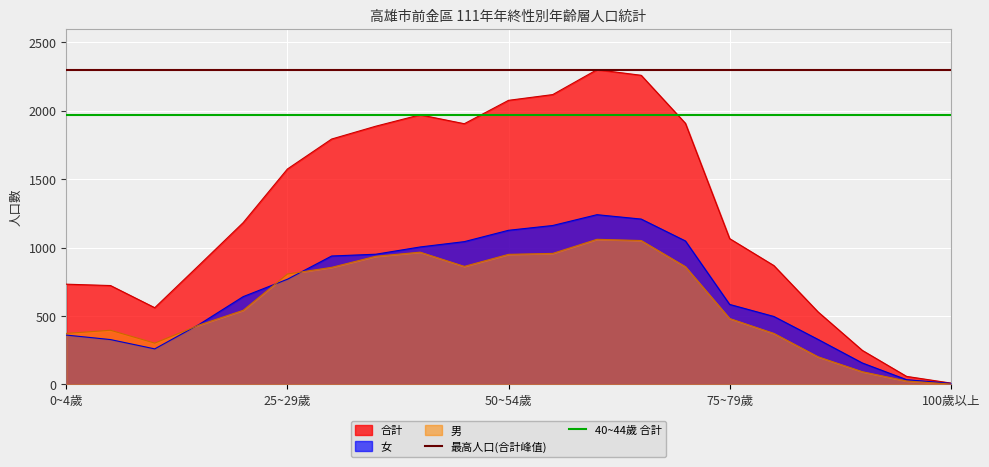

What is the maximum value shown in the chart?

2300